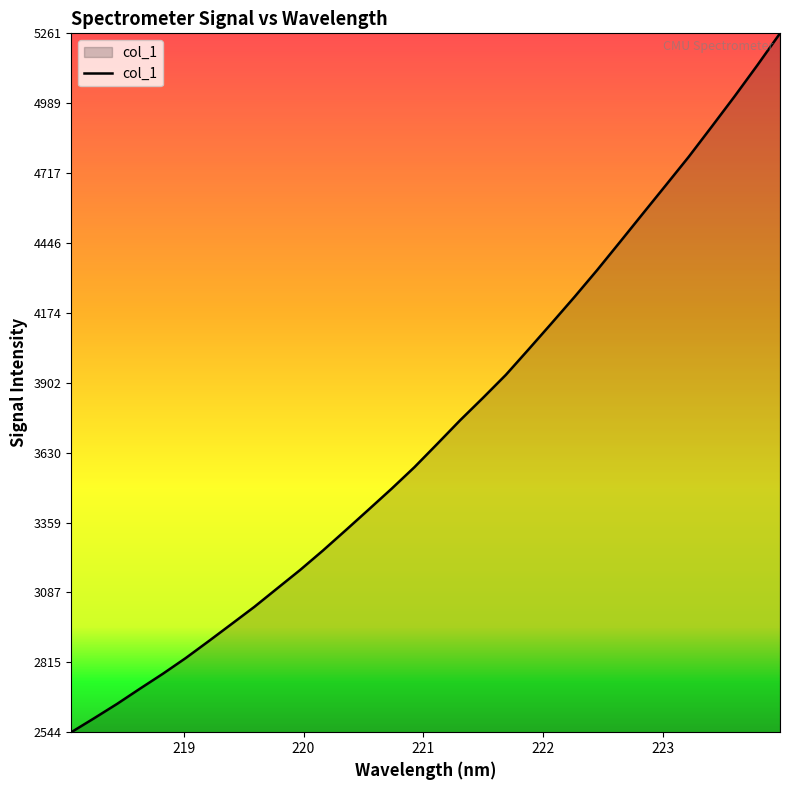

How many lines are shown in the chart?

1